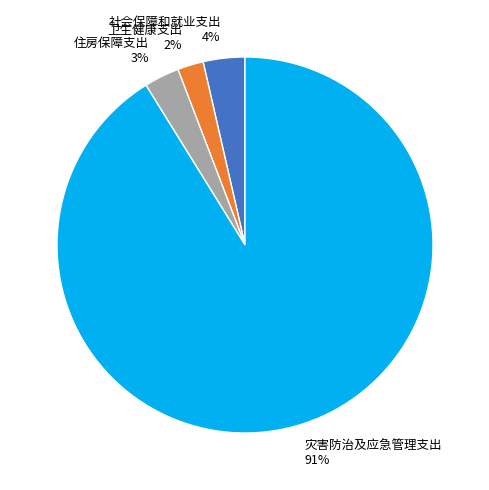

To the nearest percent, what is the difference between the largest and smallest slice percentages?

89%